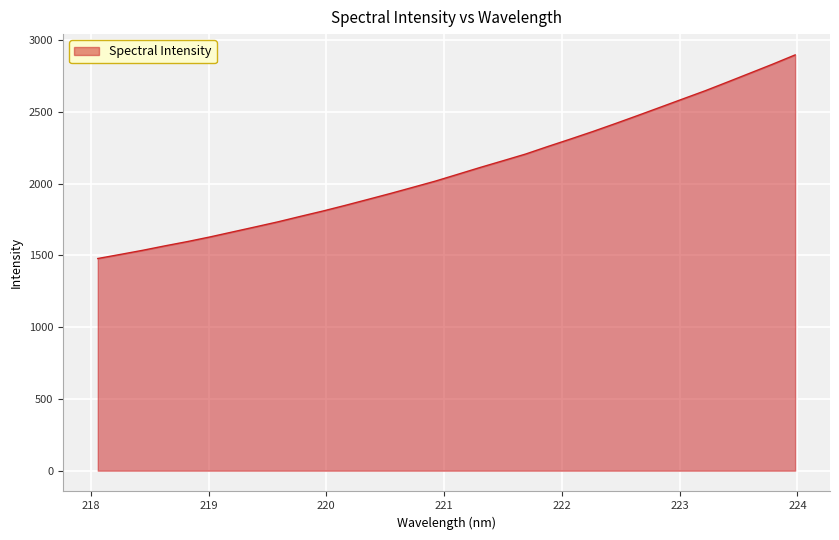

What is the maximum value shown in the chart?

2896.5